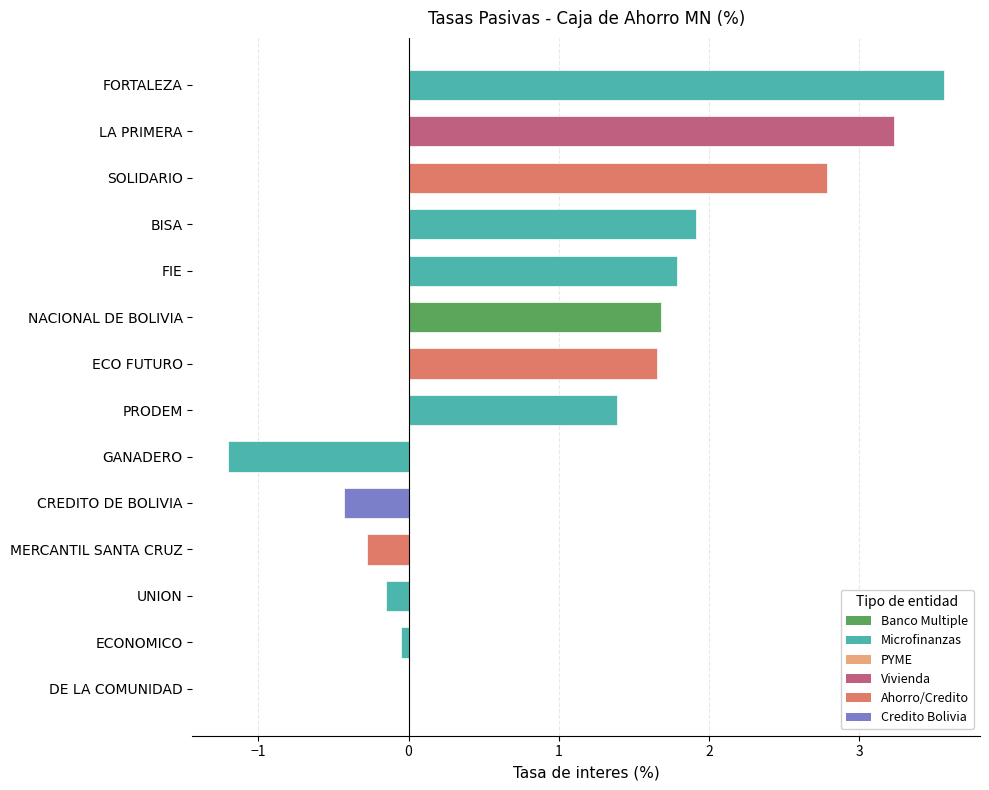

True or false: the data shows 0.7 at PRODEM.

False